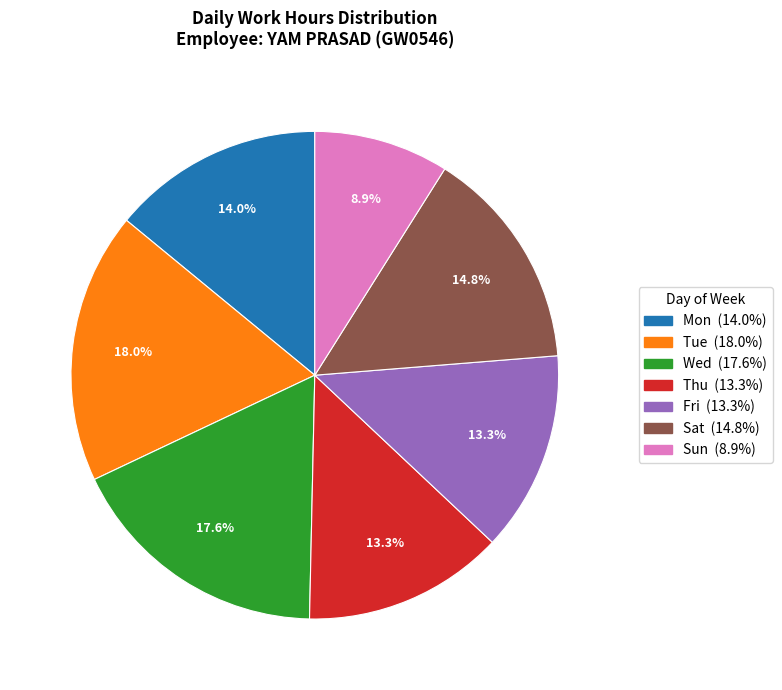

Is there a majority slice in this chart?

No